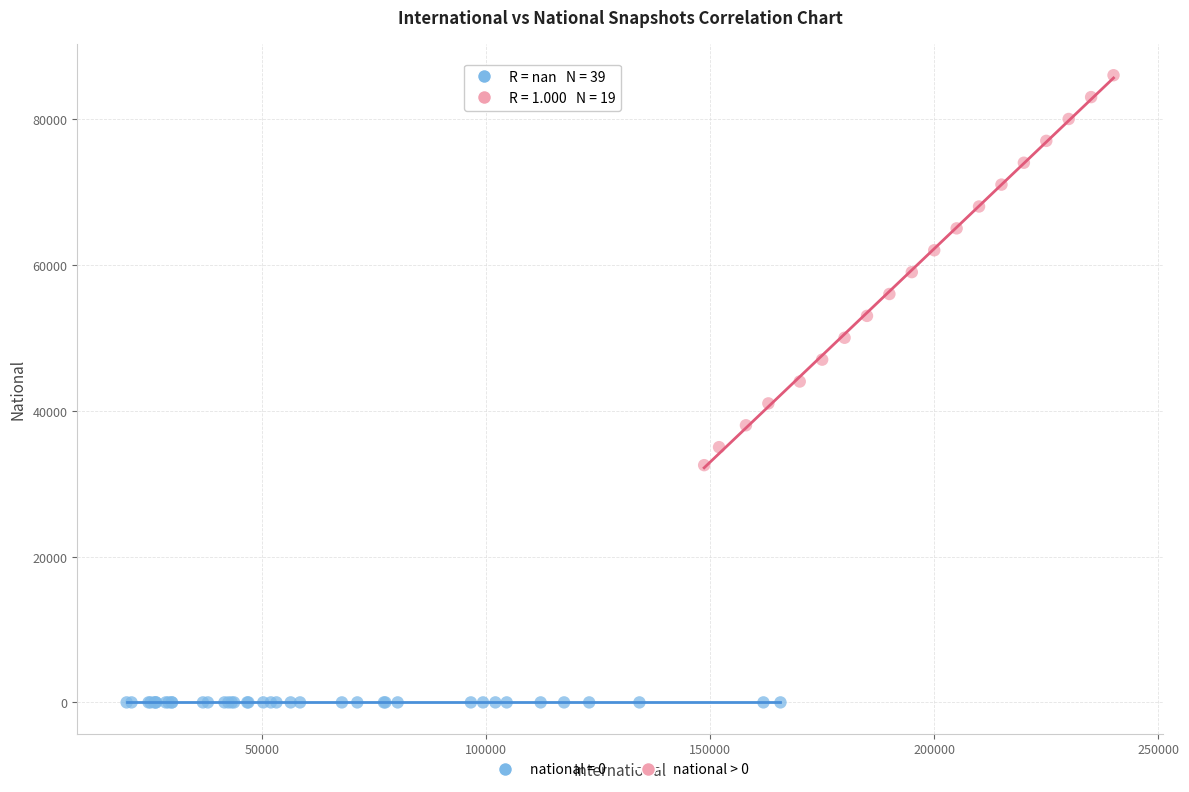

Which series reaches the minimum Y coordinate?

national = 0